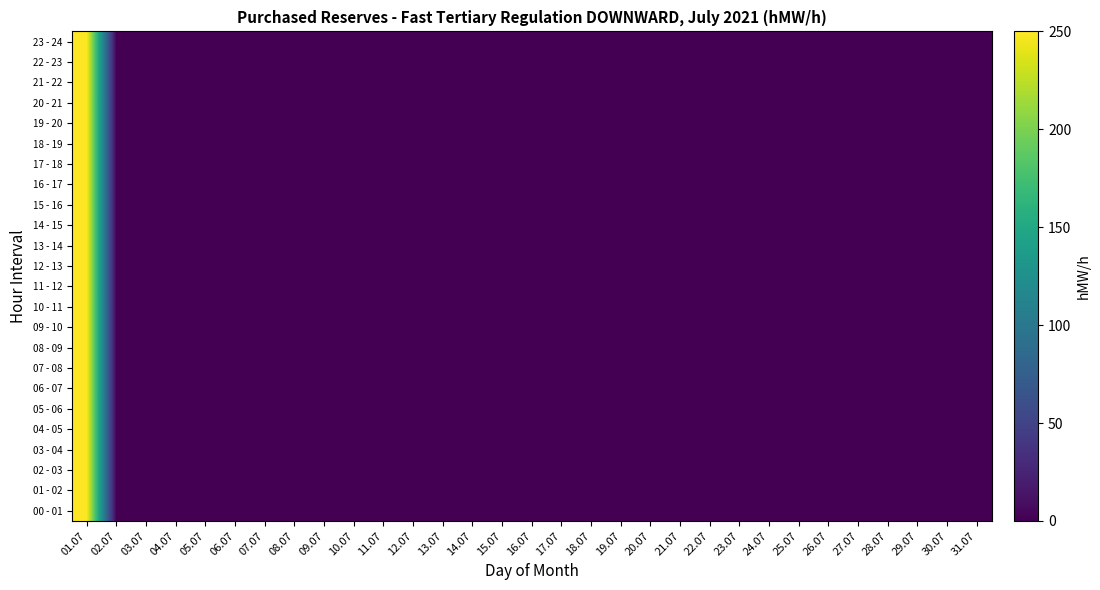

Which series has the largest total across all categories?

23 - 24